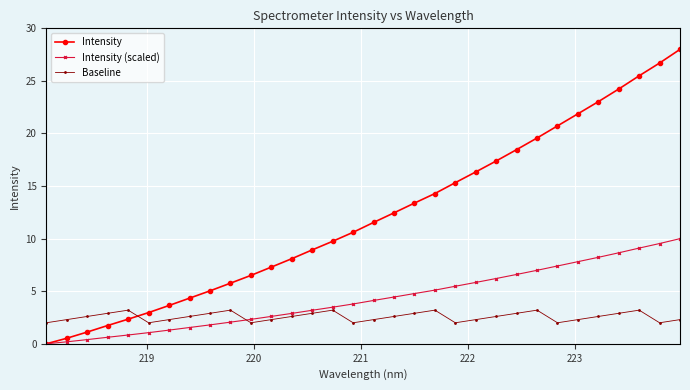

What is the highest value of the Baseline series?

3.2